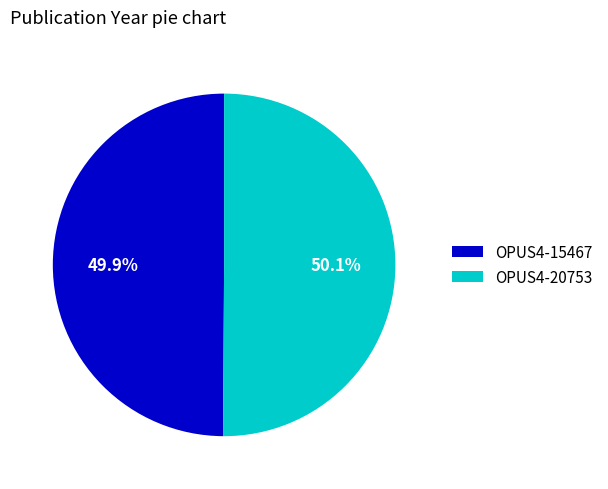

Approximately how many times larger is the value at OPUS4-15467 compared to OPUS4-20753?

1.0